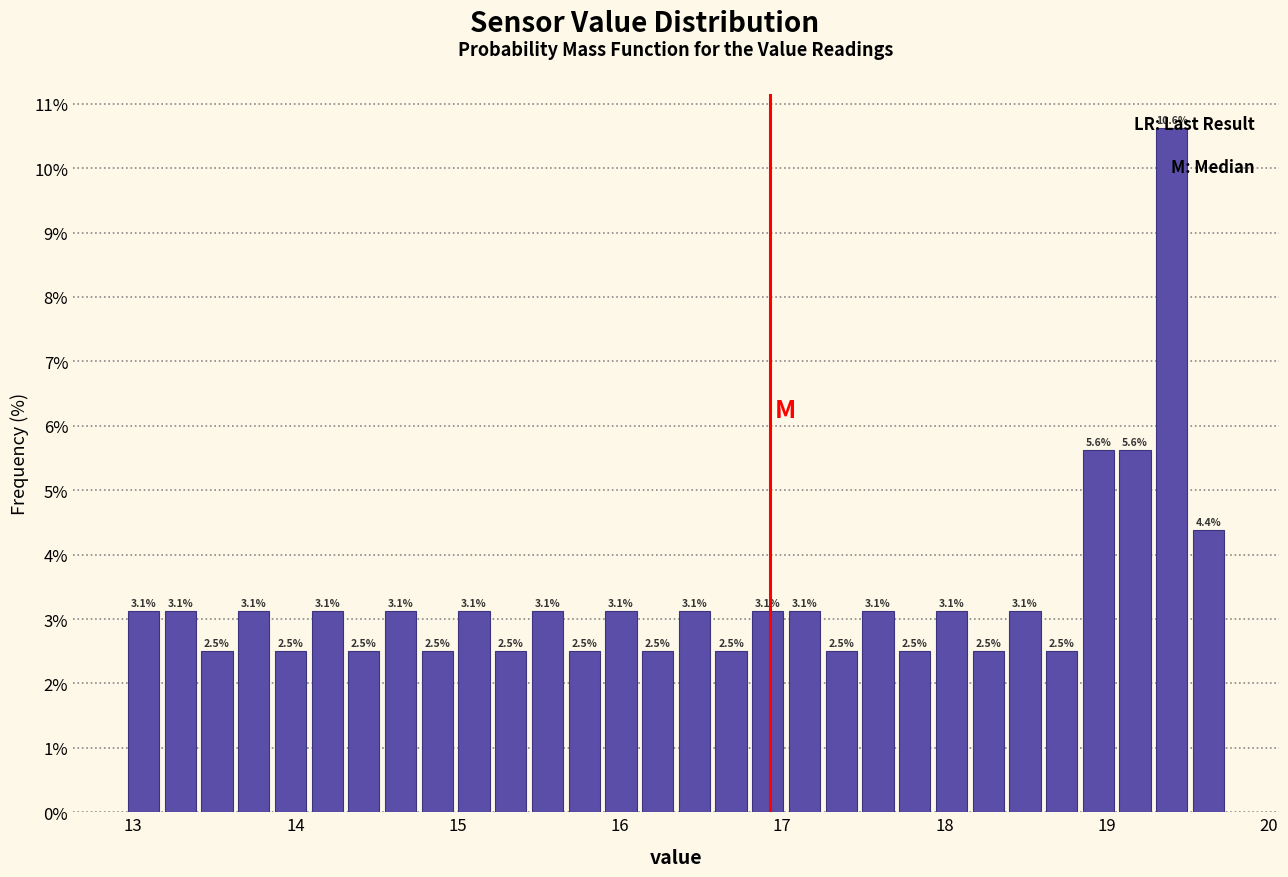

Around what value on the x-axis is the tallest bar? Give the approximate position of its centre, as read against the axis.

19.4